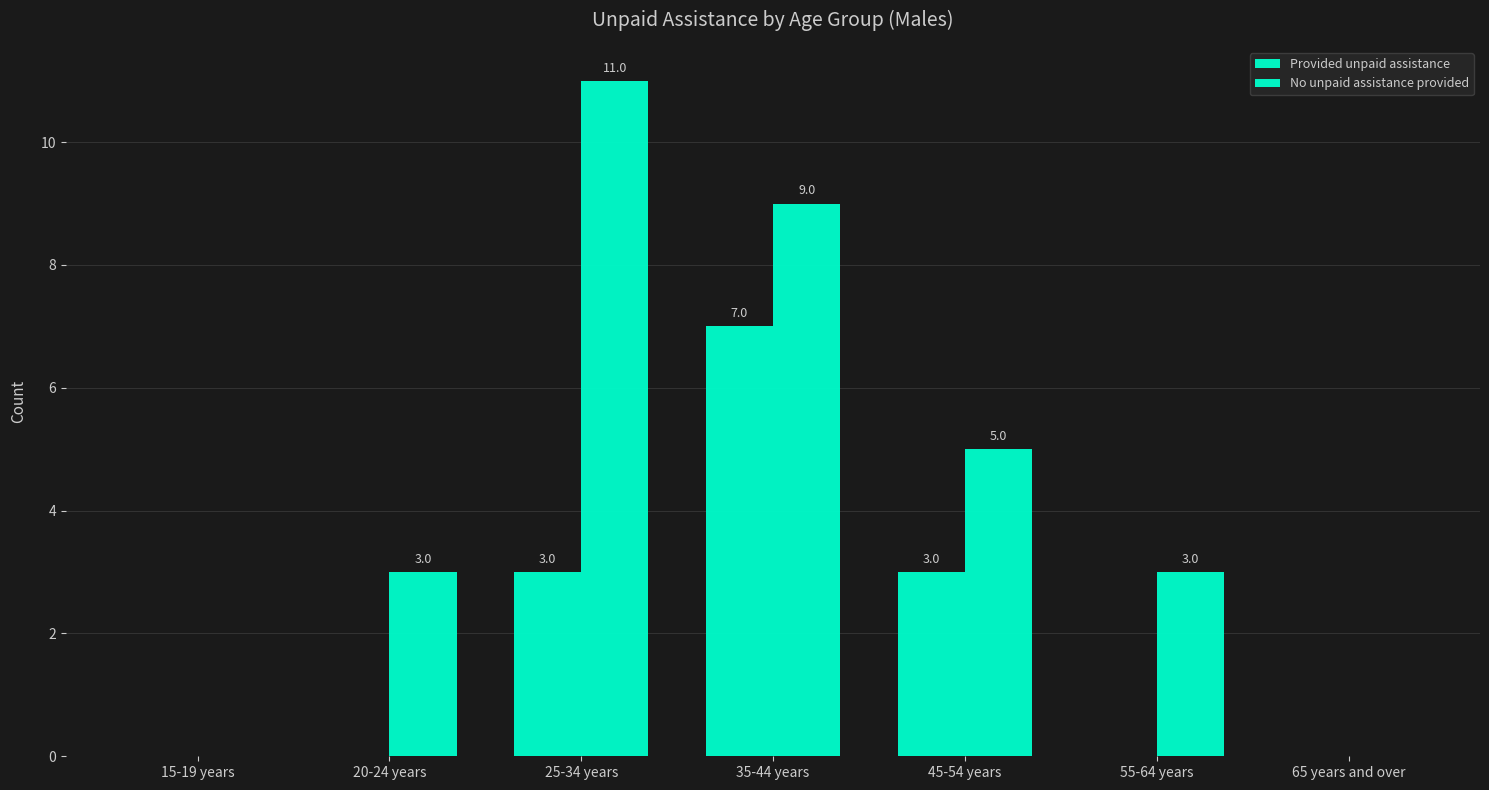

How many positive values does the Provided unpaid assistance series have?

3